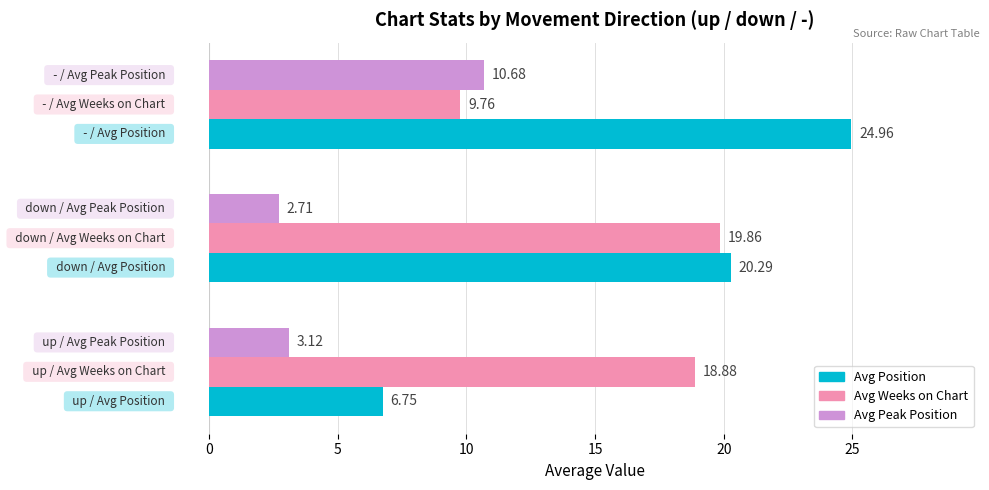

How many data points does each series have?

3